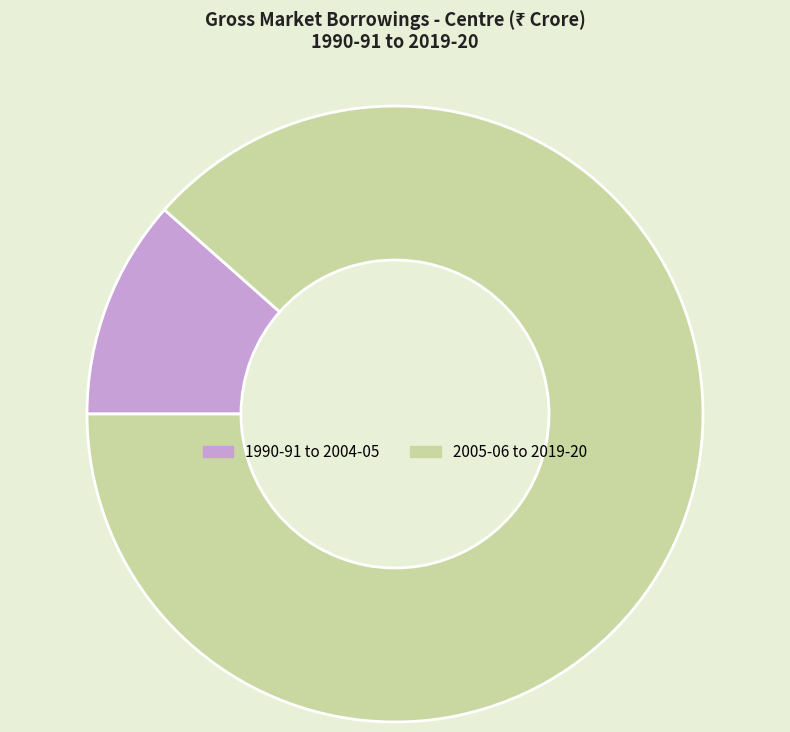

Is there a majority slice in this chart?

Yes